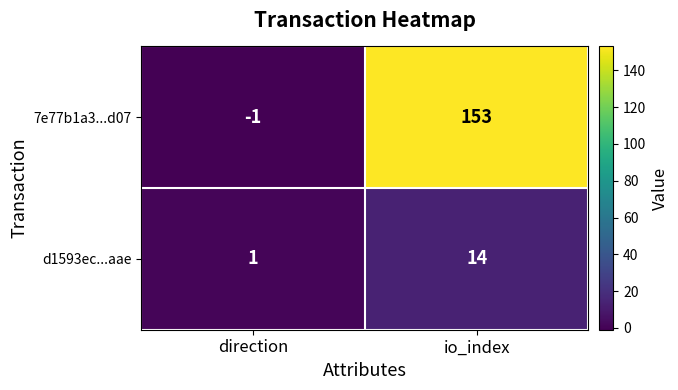

What is the difference between the maximum and minimum values in the 7e77b1a3...d07 series?

154